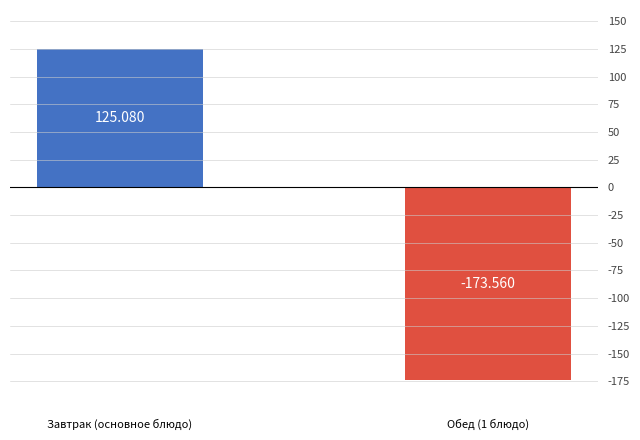

Between Завтрак (основное блюдо) and Обед (1 блюдо), which is larger?

Завтрак (основное блюдо)